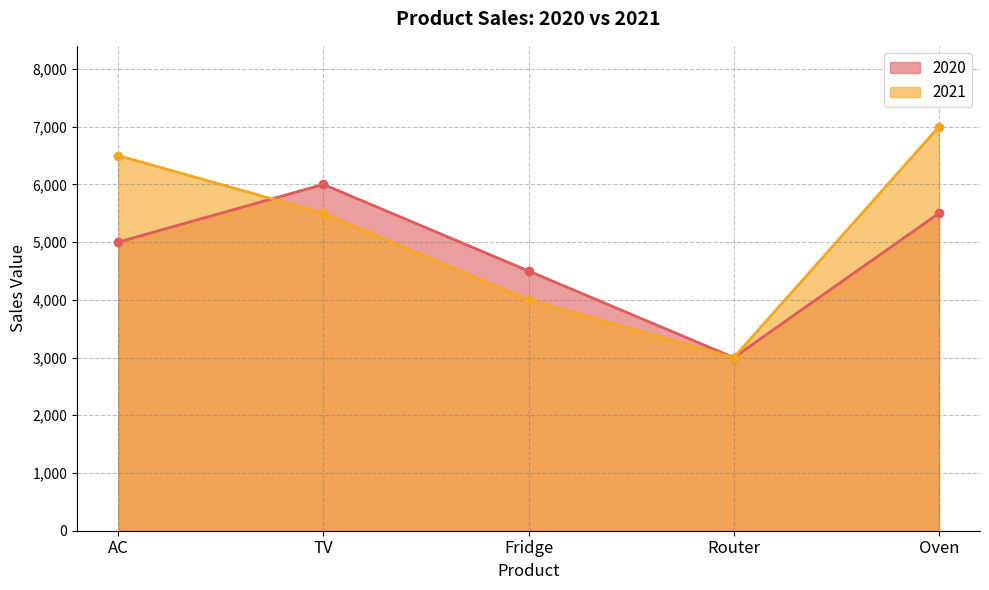

What is the value of the 2020 point at the 4th from the left?

3000